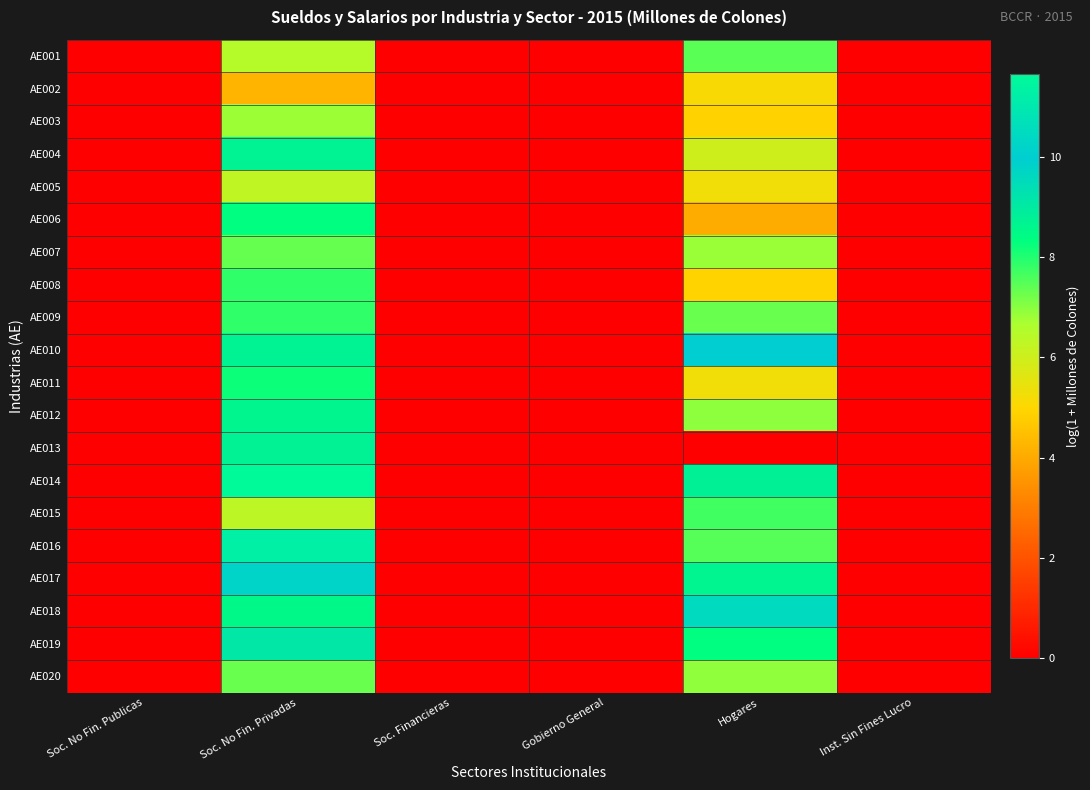

Which has a higher value, Gobierno General or Soc. Financieras?

Gobierno General